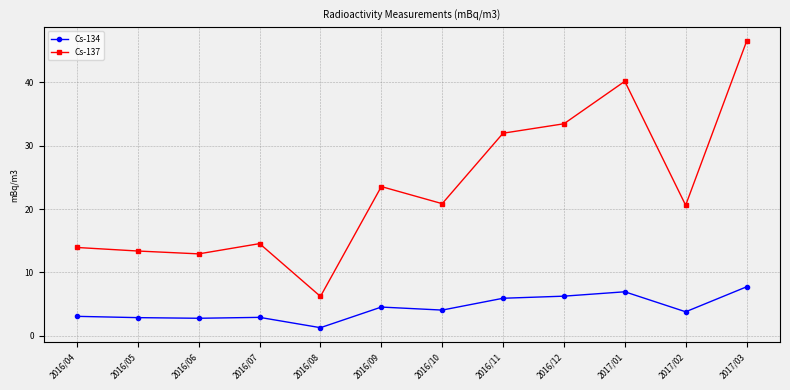

List the series in order of their peak value, highest first.

Cs-137, Cs-134